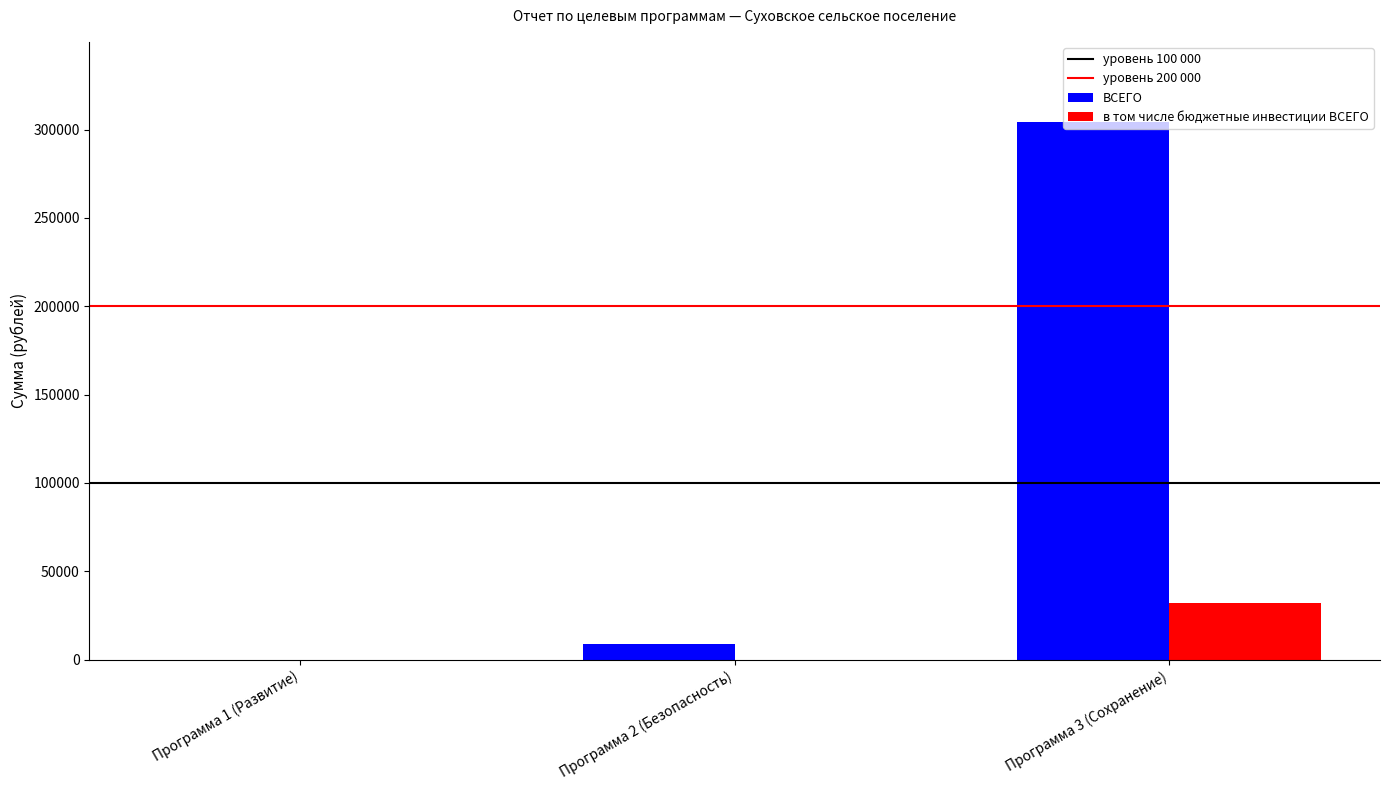

What is the sum of the в том числе бюджетные инвестиции ВСЕГО values at Программа 3 (Сохранение) and Программа 2 (Безопасность)?

32180.0